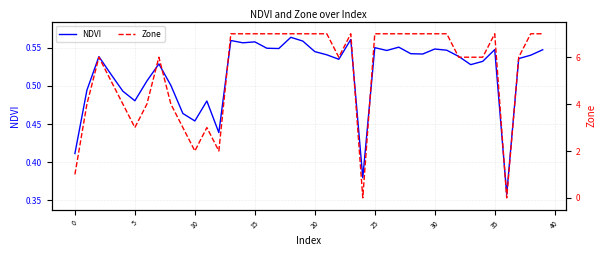

Which category has the highest value in the Zone series?

13